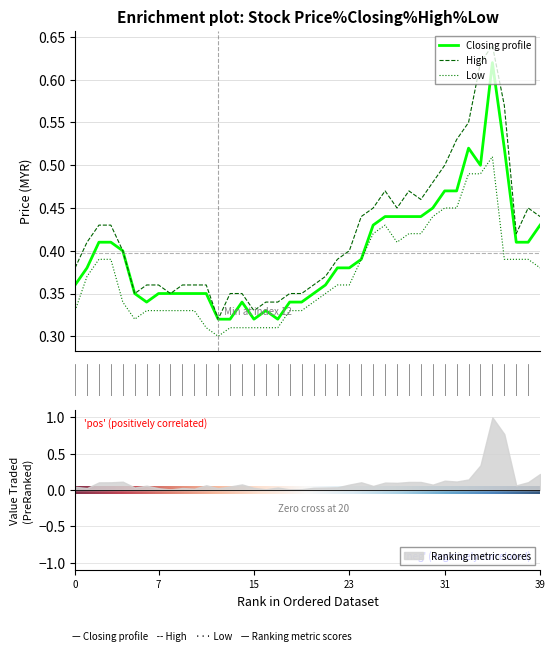

Which series has the largest total across all categories?

High